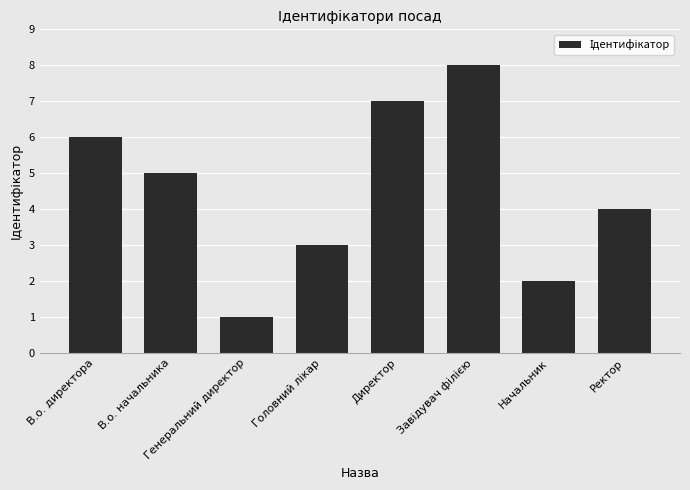

Reading left to right, list all the values displayed in this chart.

6	5	1	3	7	8	2	4